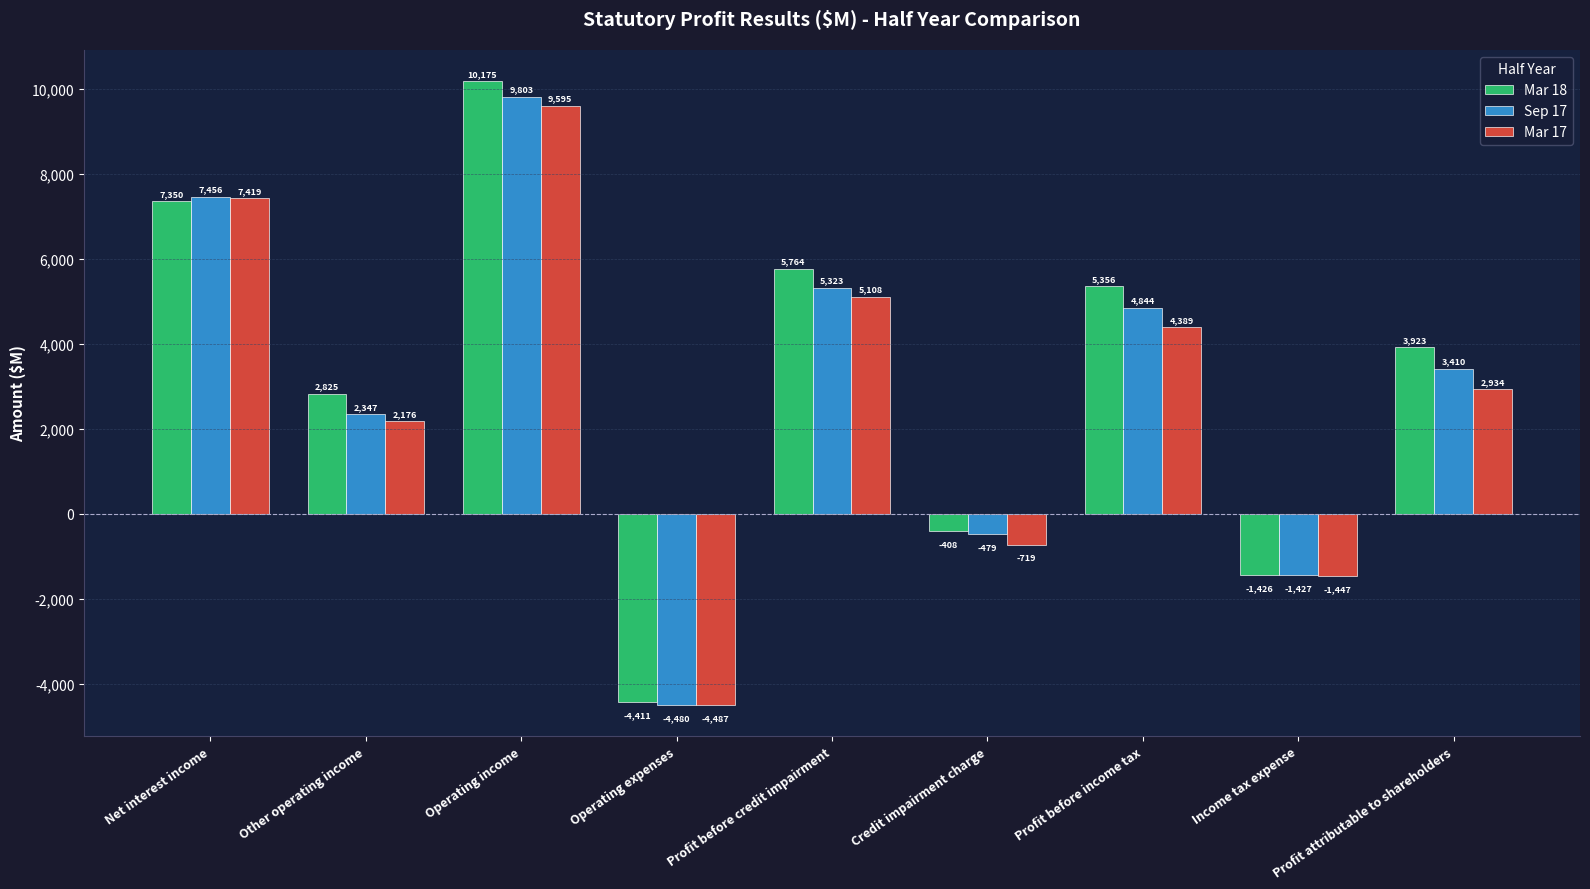

What is the average value of the Mar 18 series?

3239